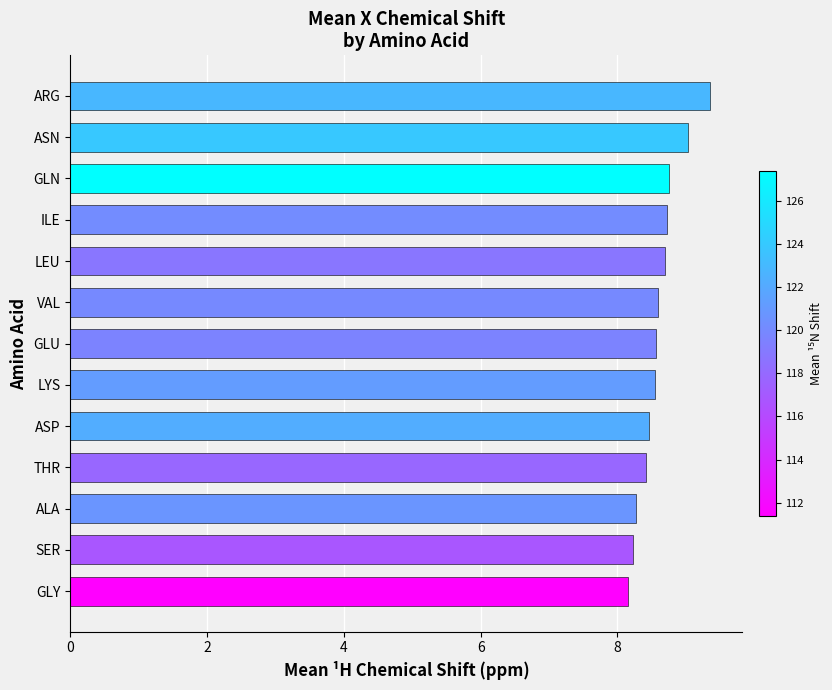

Approximately how many times larger is the value at SER compared to ALA?

1.0